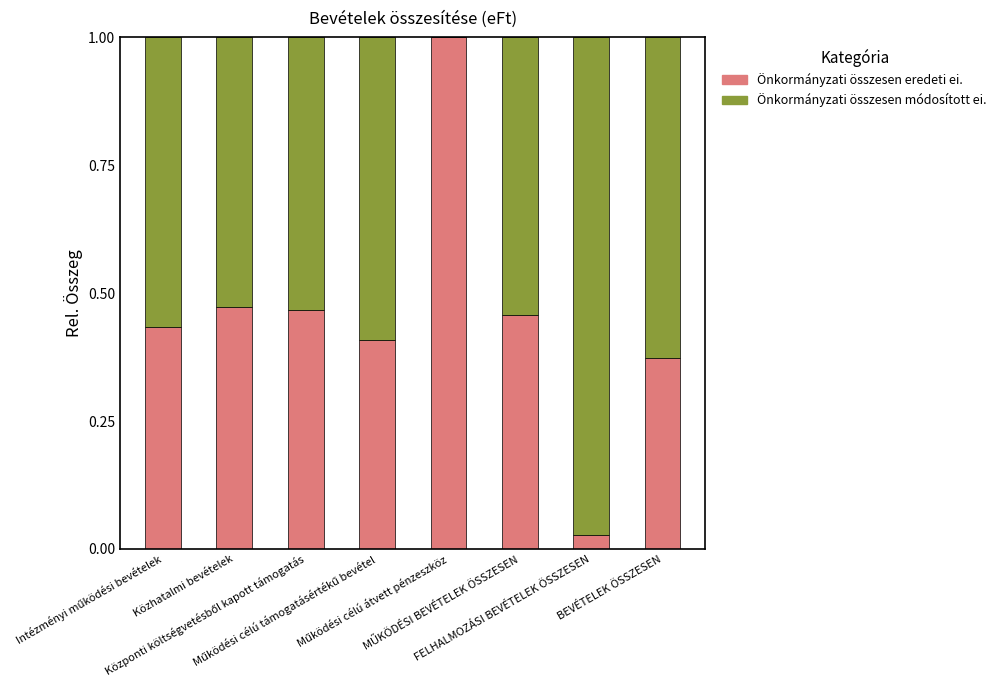

What is the label of the 6th bar from the right?

Központi költségvetésből kapott támogatás